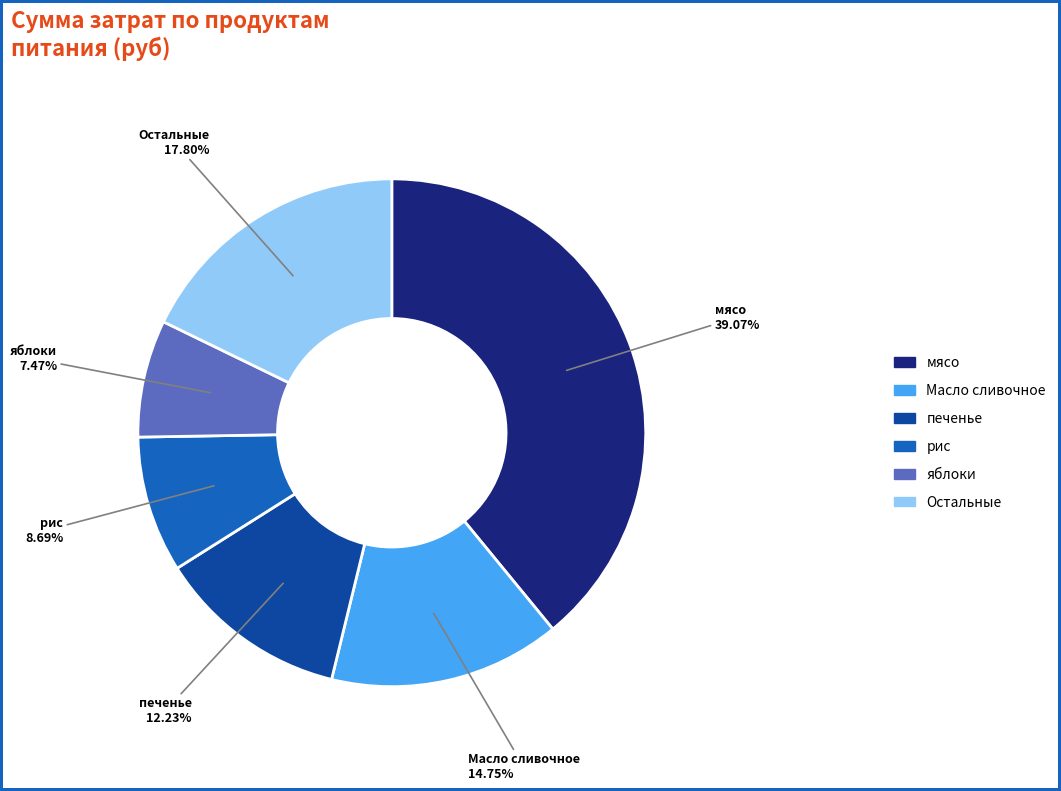

Is there a majority slice in this chart?

No